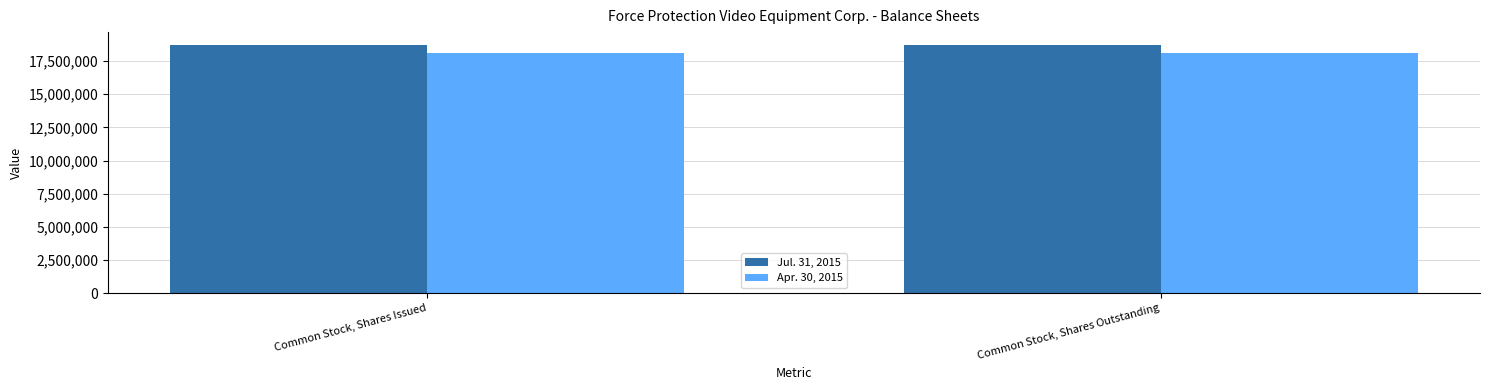

The value of Apr. 30, 2015 at Common Stock, Shares Outstanding is 11937954. True or false?

False